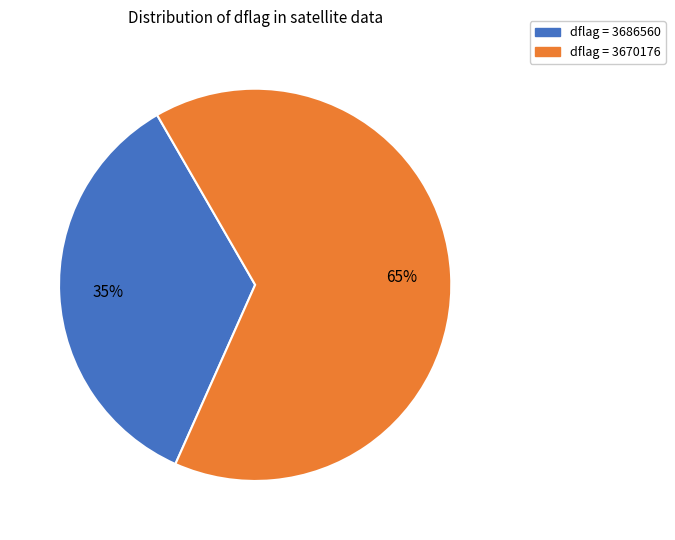

Is there any slice that represents more than half of the pie?

Yes